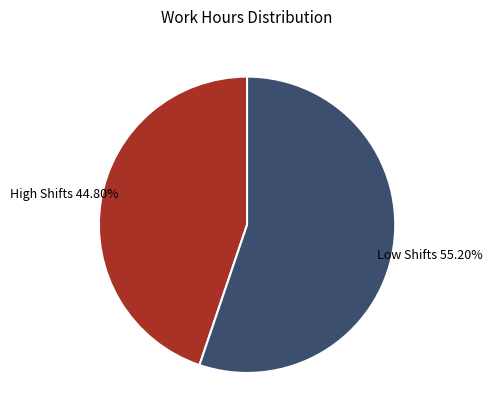

Combined, do High Shifts and Low Shifts account for over 50%?

Yes